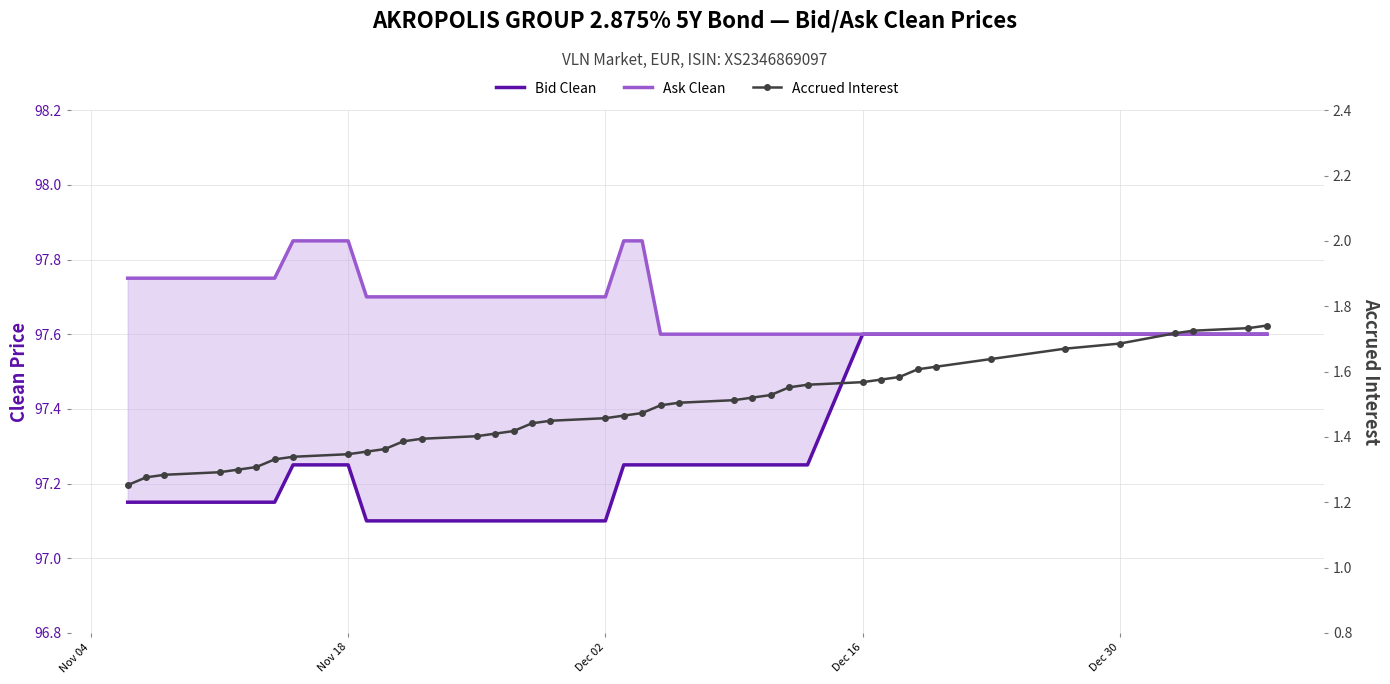

True or false: Bid Clean and Ask Clean cross at least once.

False